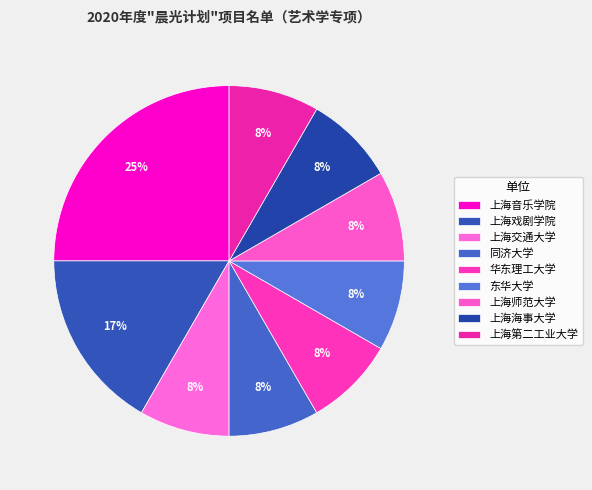

To the nearest percent, what is the average slice percentage?

11%